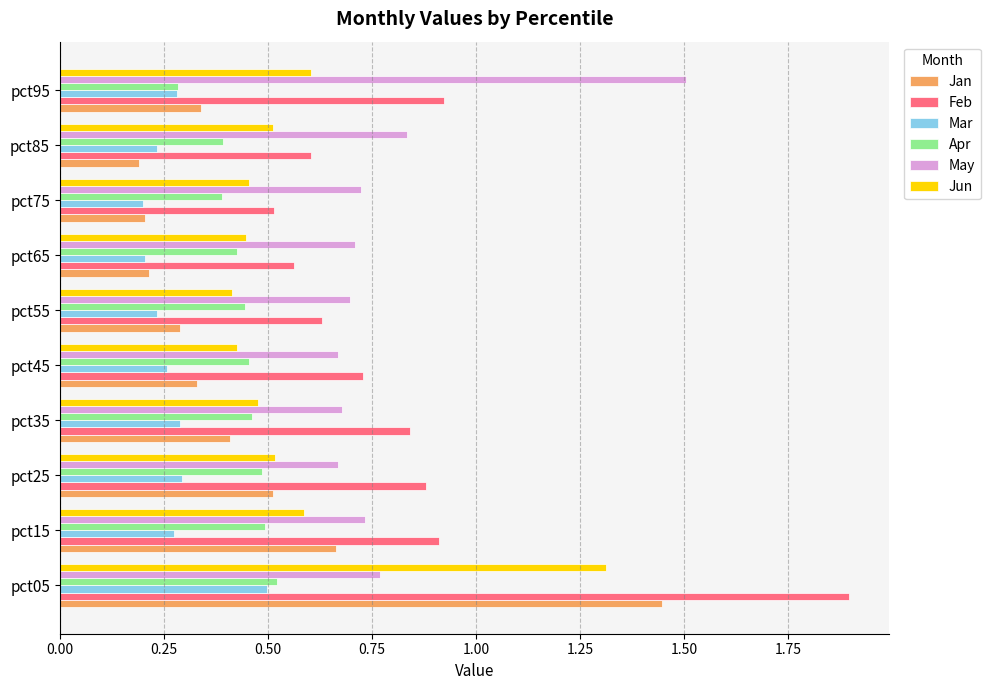

Which series has the largest total across all categories?

Feb